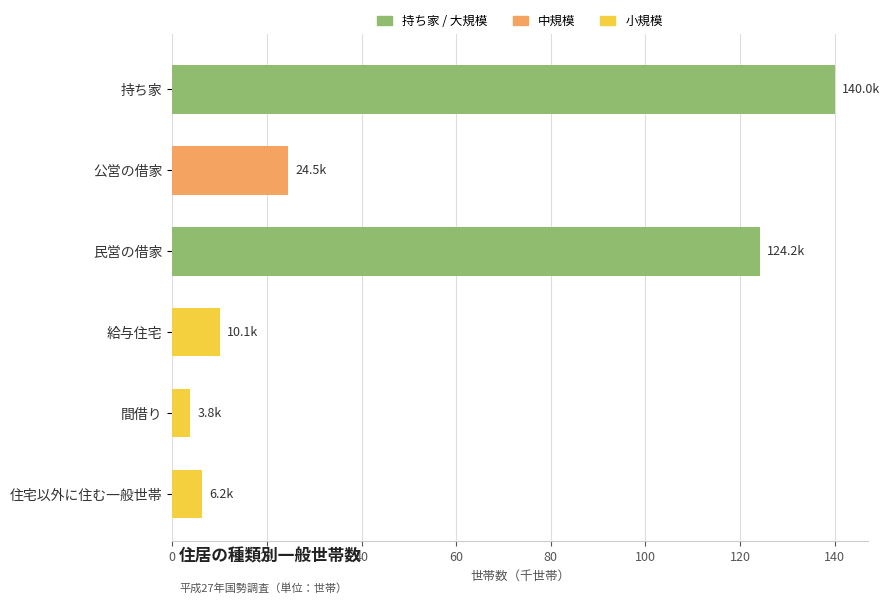

Which has a higher value, 民営の借家 or 給与住宅?

民営の借家